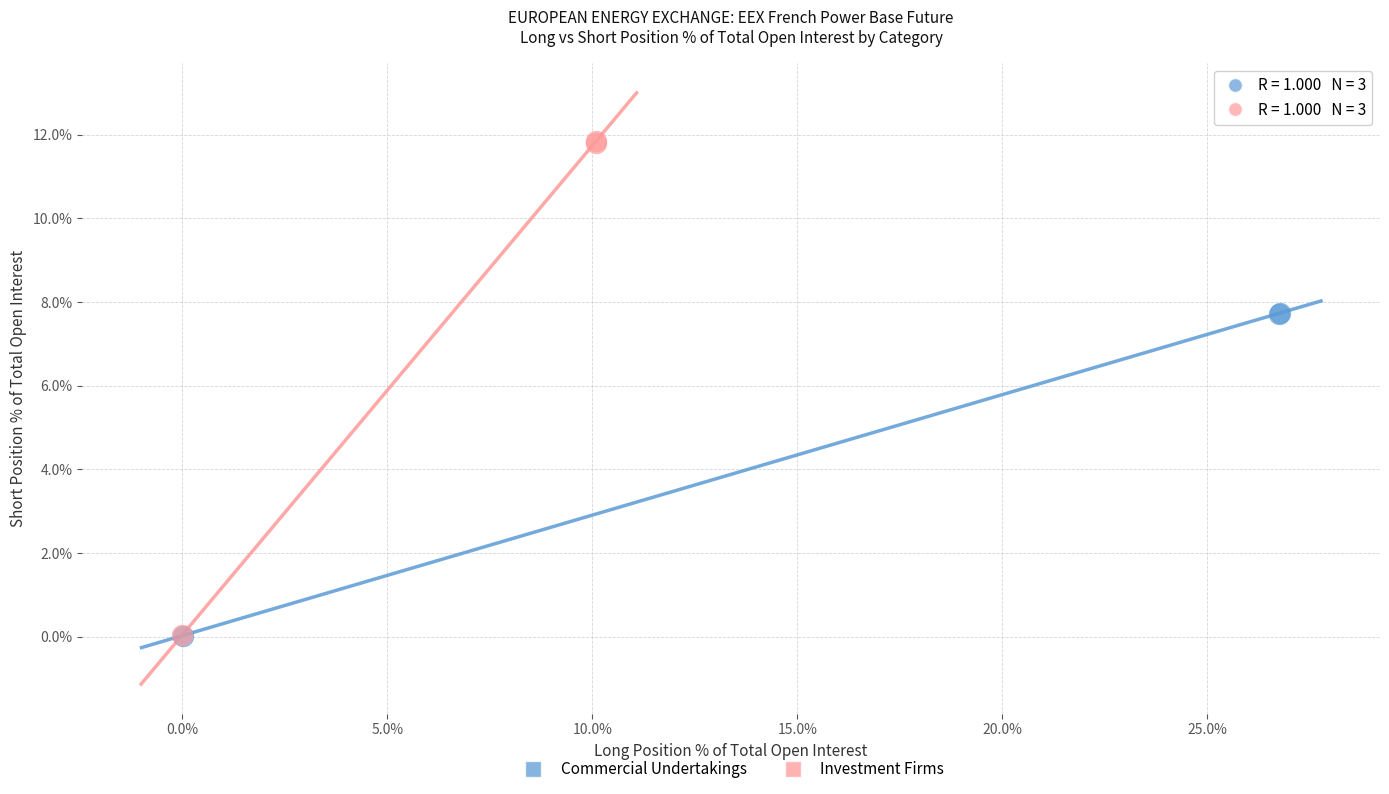

What are all the series names shown in the legend?

Commercial Undertakings, Investment Firms